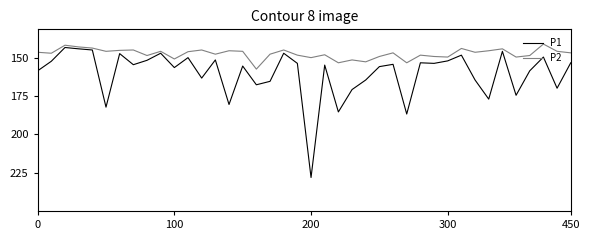

True or false: P2 has more than 0 points higher than both neighbors.

True